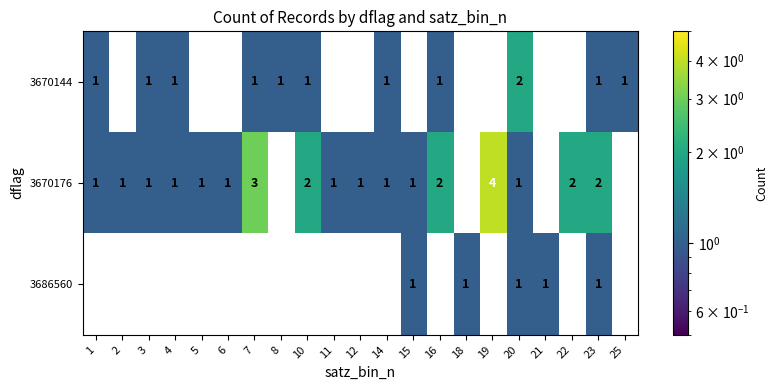

The value of 3686560 at 15 is 1. True or false?

True